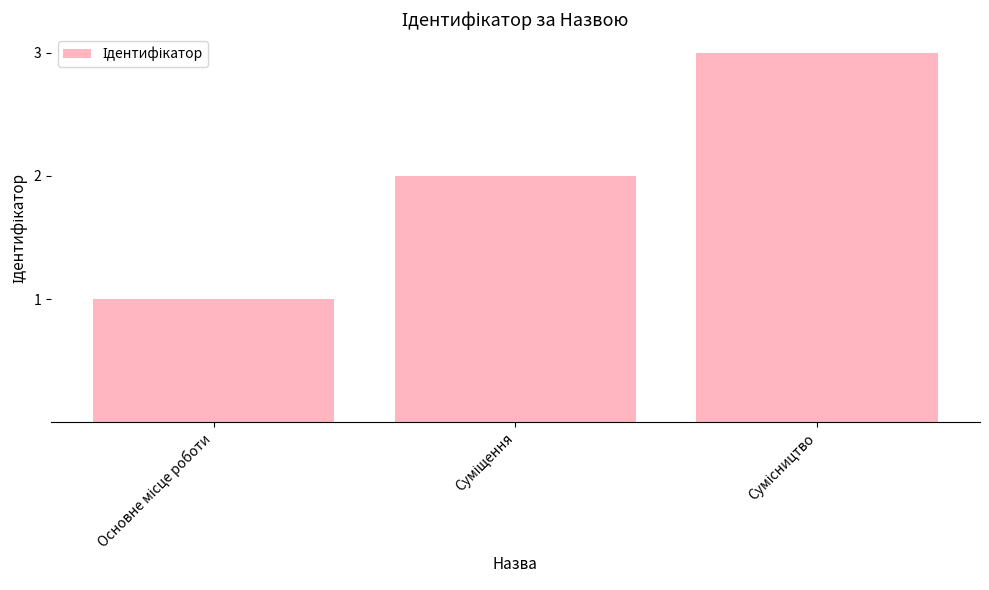

What is the greatest value displayed?

3